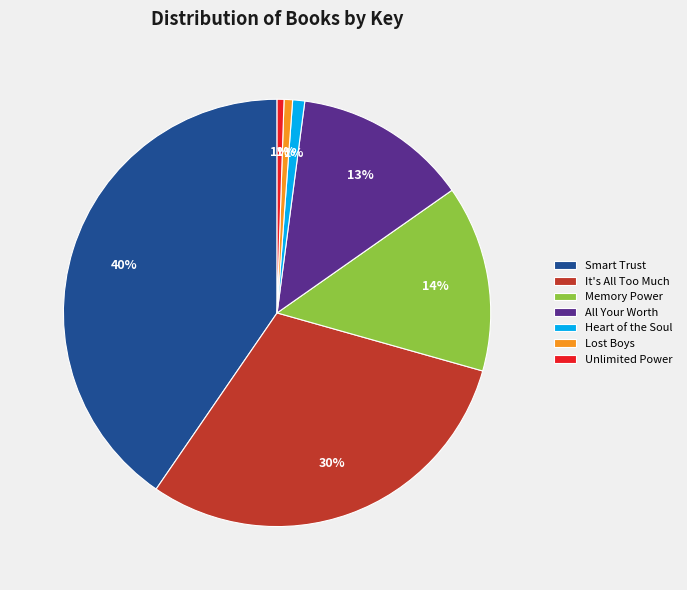

Between Heart of the Soul and Smart Trust, which is larger?

Smart Trust